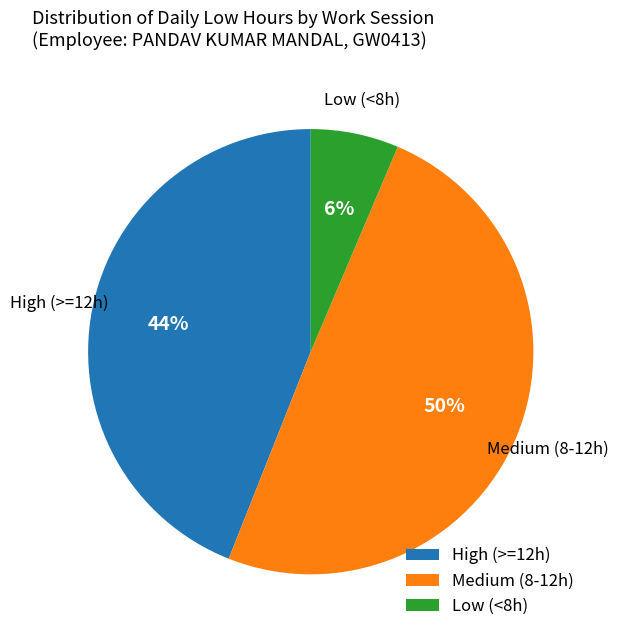

Rank the categories by value from lowest to highest.

Low (<8h), High (>=12h), Medium (8-12h)